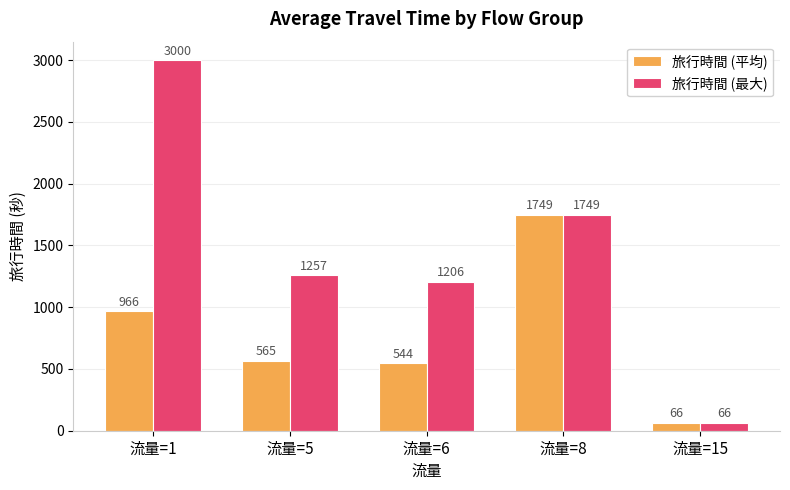

The 旅行時間 (最大) series shows 1257.0 at 流量=5. True or false?

True